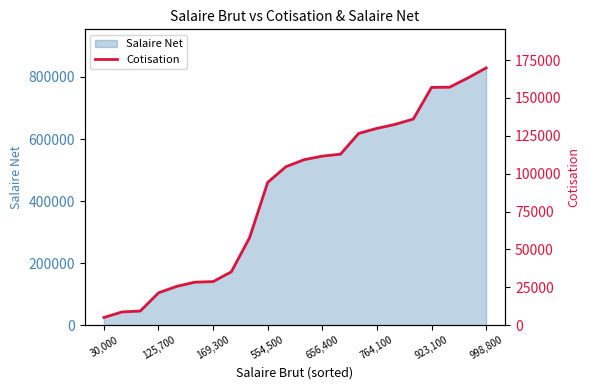

True or false: the data has more than 0 interior local peaks.

False